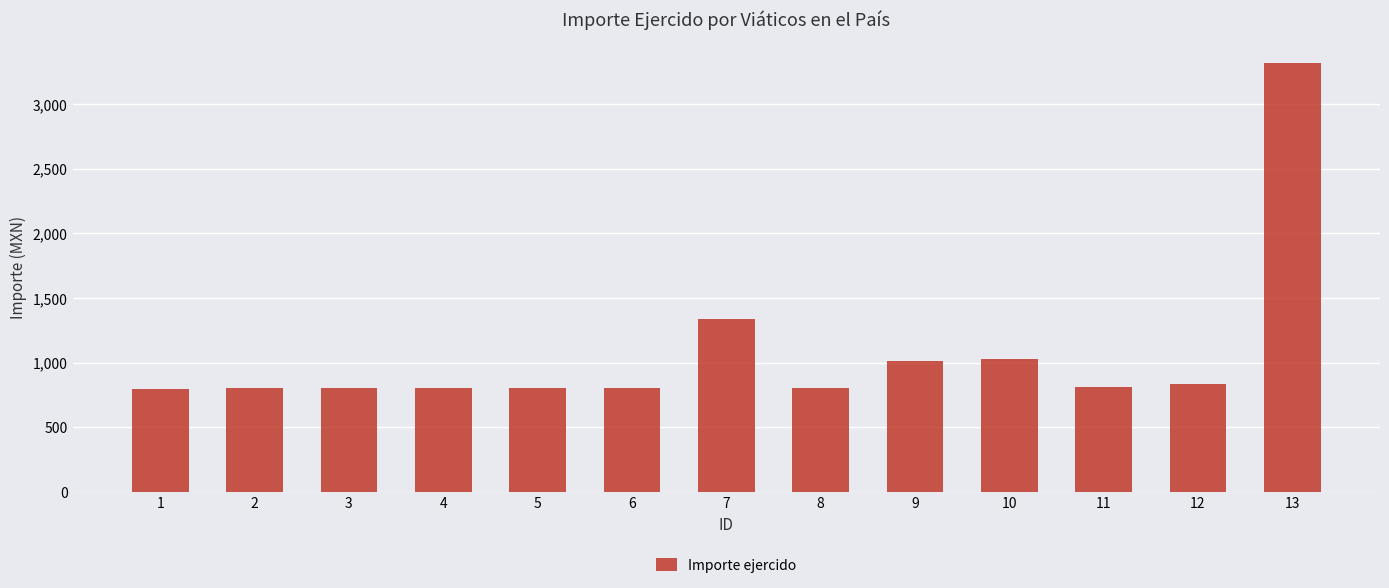

Is it true that the value at 13 is 5028.2?

False